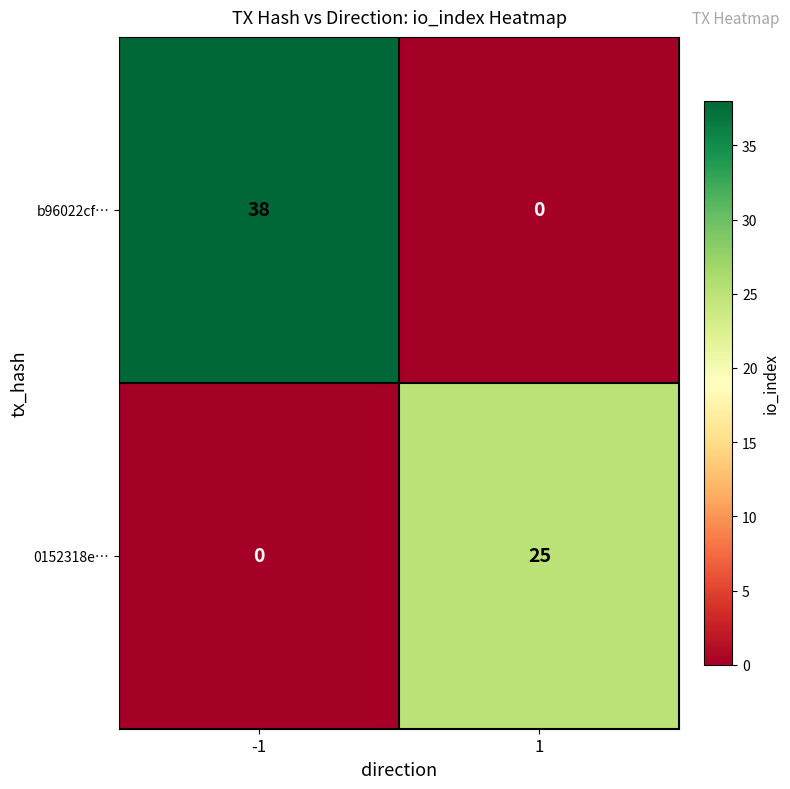

Reading left to right, extract all data points from this chart.

b96022cf…: 38	0
0152318e…: 0	25